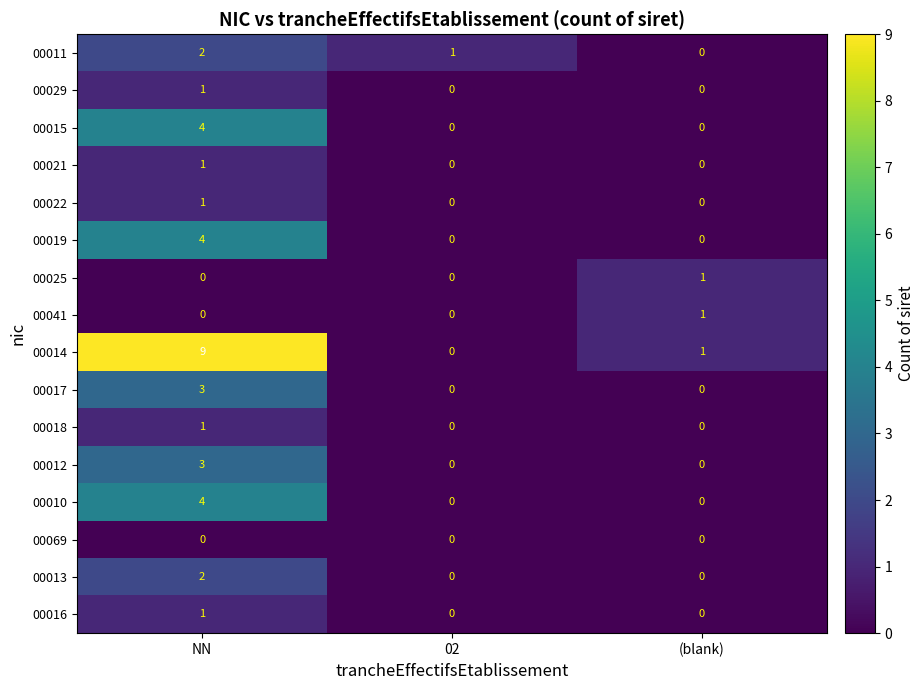

What is the difference between the highest and lowest values at NN?

9